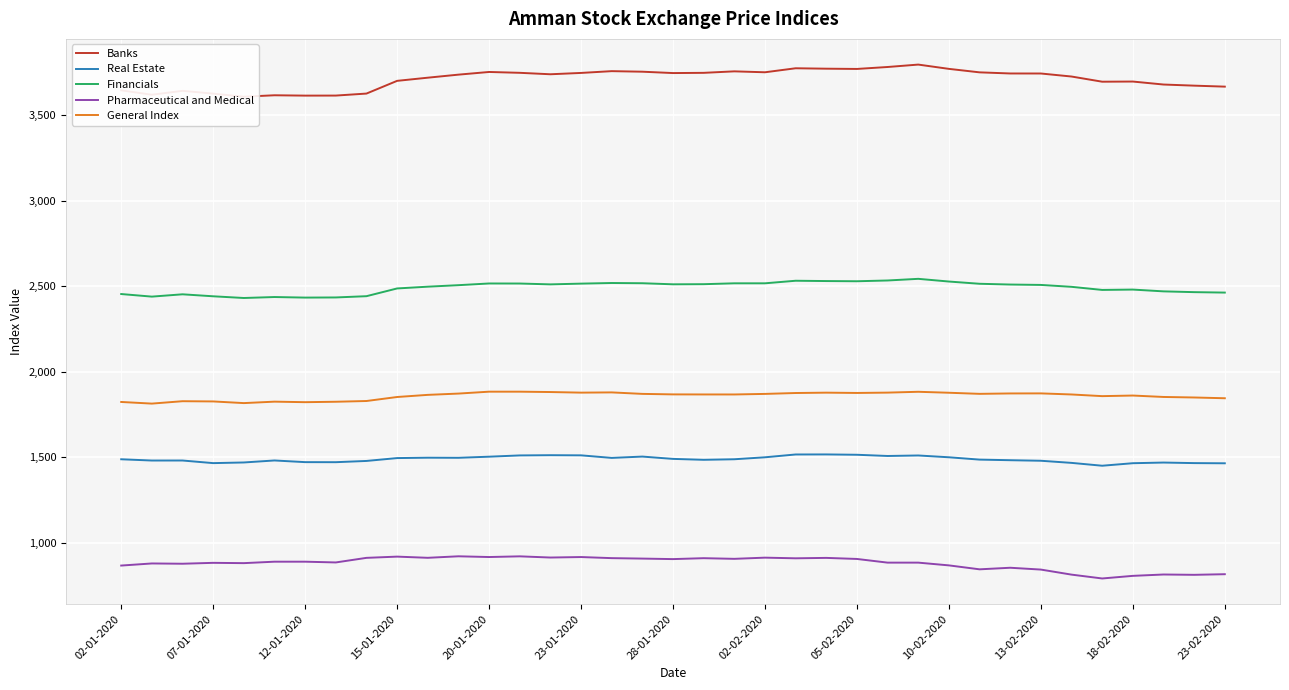

Is this an area chart (filled region under the line)?

No